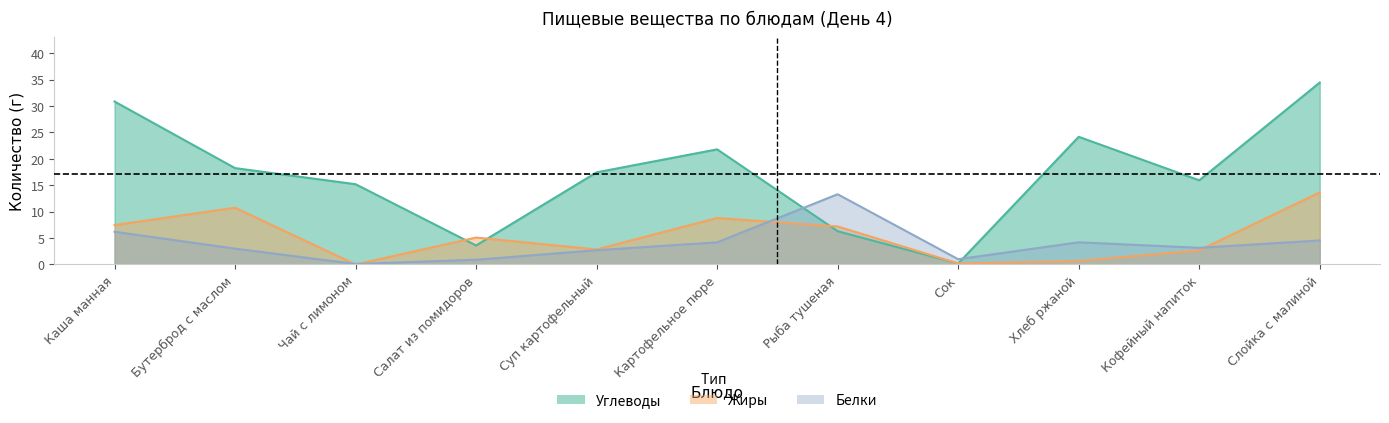

Reading left to right, transcribe all the data shown in this chart.

Белки: 6.2	3.0	0.1	0.9	2.7	4.2	13.3	1.0	4.2	3.2	4.5
Жиры: 7.5	10.8	0.0	5.1	2.9	8.8	7.2	0.2	0.7	2.7	13.7
Углеводы: 30.9	18.2	15.2	3.6	17.4	21.8	6.3	0.2	24.2	15.9	34.5